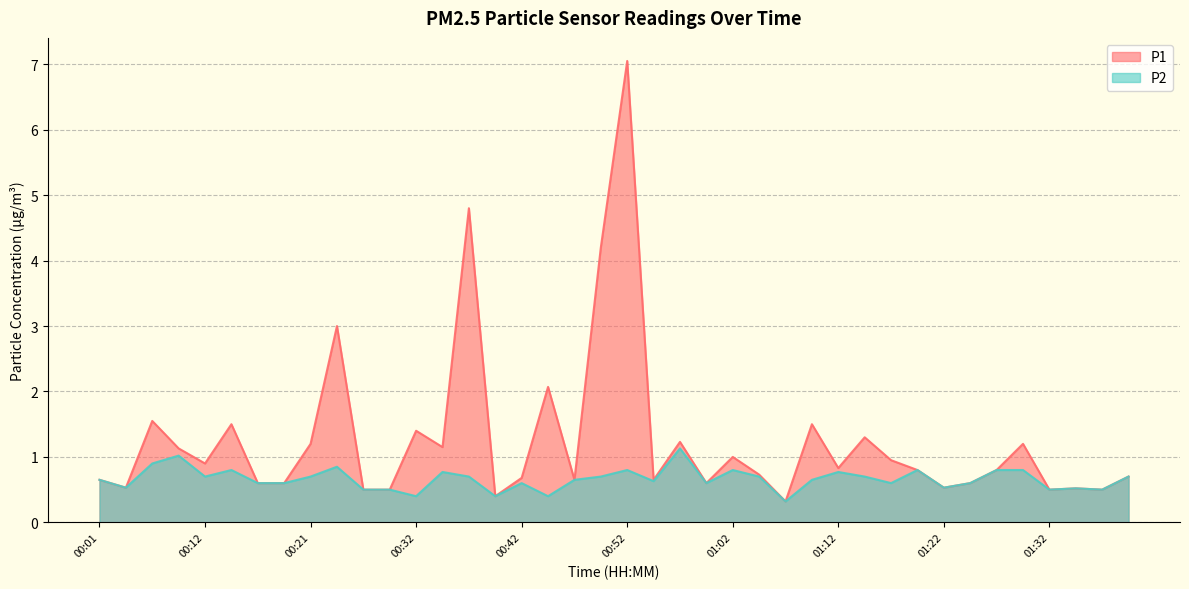

The value of P1 at 00:52 is 2.6. True or false?

False